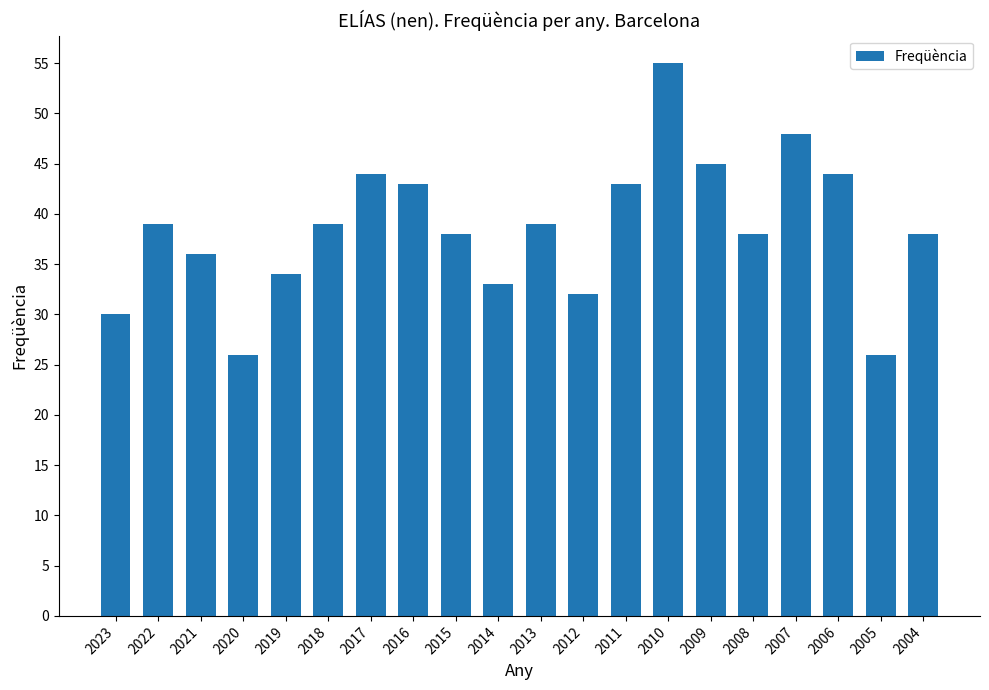

What is the greatest value displayed?

55